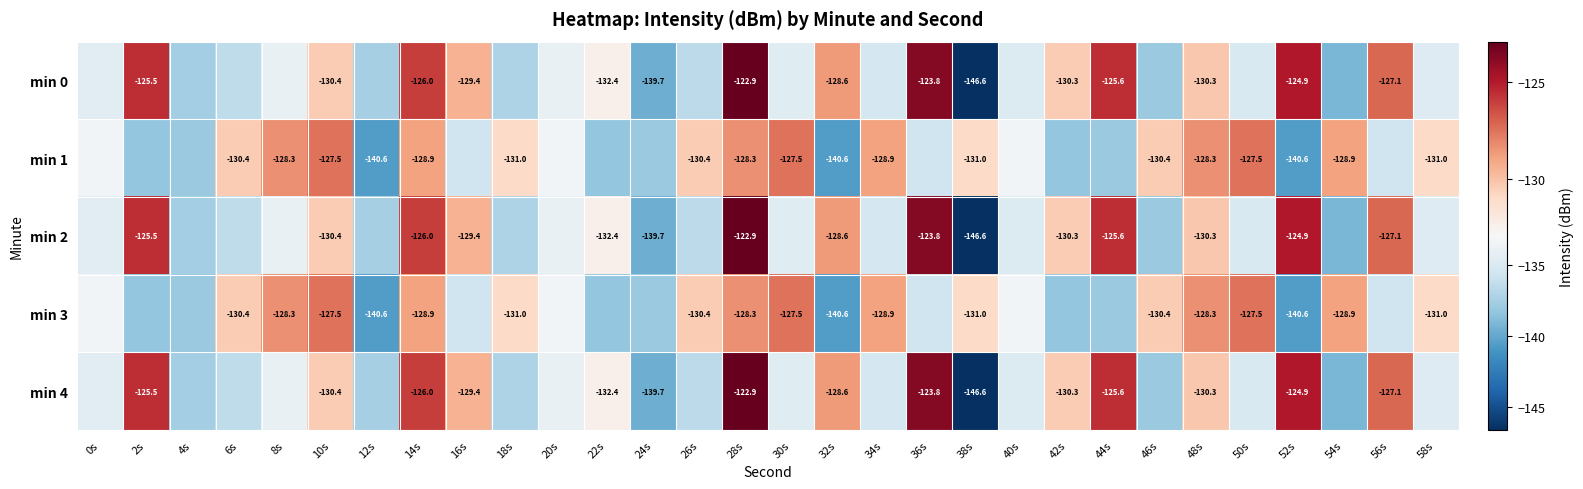

What is the difference between the min 3 values at 10s and 18s?

3.5